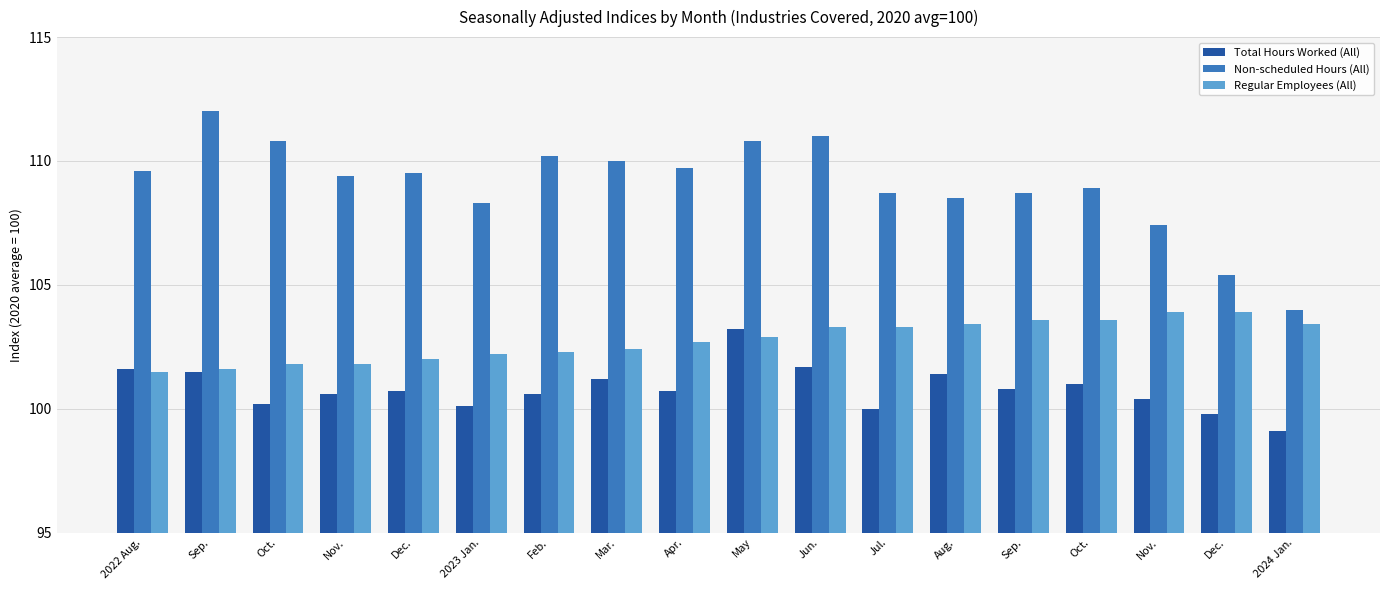

Is the value of Regular Employees (All) at Nov. greater than the value of Total Hours Worked (All) at Feb.?

Yes